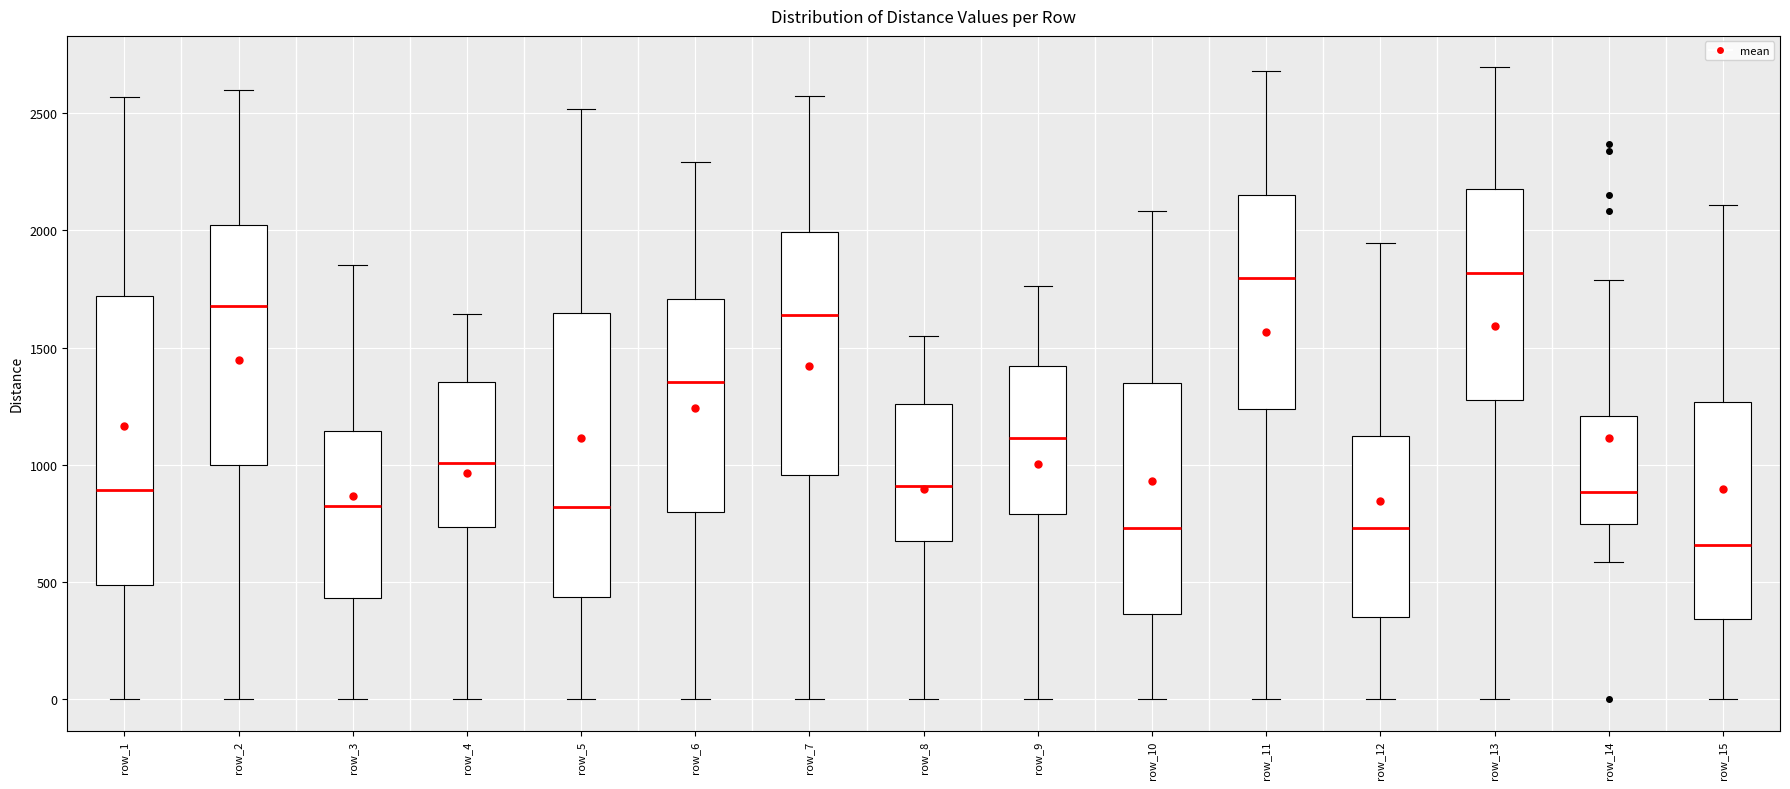

Reading left to right, transcribe this box plot: for each box, give where its median line is, the range the box spans, and where its two whiskers end, as read against the y-axis. The values are not printed on the chart, so give them approximately, as read against the axis.

row_1: median 900, box 500 to 1700, whiskers 0 to 2550
row_2: median 1700, box 1000 to 2000, whiskers 0 to 2600
row_3: median 850, box 450 to 1150, whiskers 0 to 1850
row_4: median 1000, box 750 to 1350, whiskers 0 to 1650
row_5: median 800, box 450 to 1650, whiskers 0 to 2500
row_6: median 1350, box 800 to 1700, whiskers 0 to 2300
row_7: median 1650, box 950 to 2000, whiskers 0 to 2550
row_8: median 900, box 700 to 1250, whiskers 0 to 1550
row_9: median 1100, box 800 to 1400, whiskers 0 to 1750
row_10: median 750, box 350 to 1350, whiskers 0 to 2100
row_11: median 1800, box 1250 to 2150, whiskers 0 to 2700
row_12: median 750, box 350 to 1100, whiskers 0 to 1950
row_13: median 1800, box 1250 to 2150, whiskers 0 to 2700
row_14: median 900, box 750 to 1200, whiskers 600 to 1800
row_15: median 650, box 350 to 1250, whiskers 0 to 2100